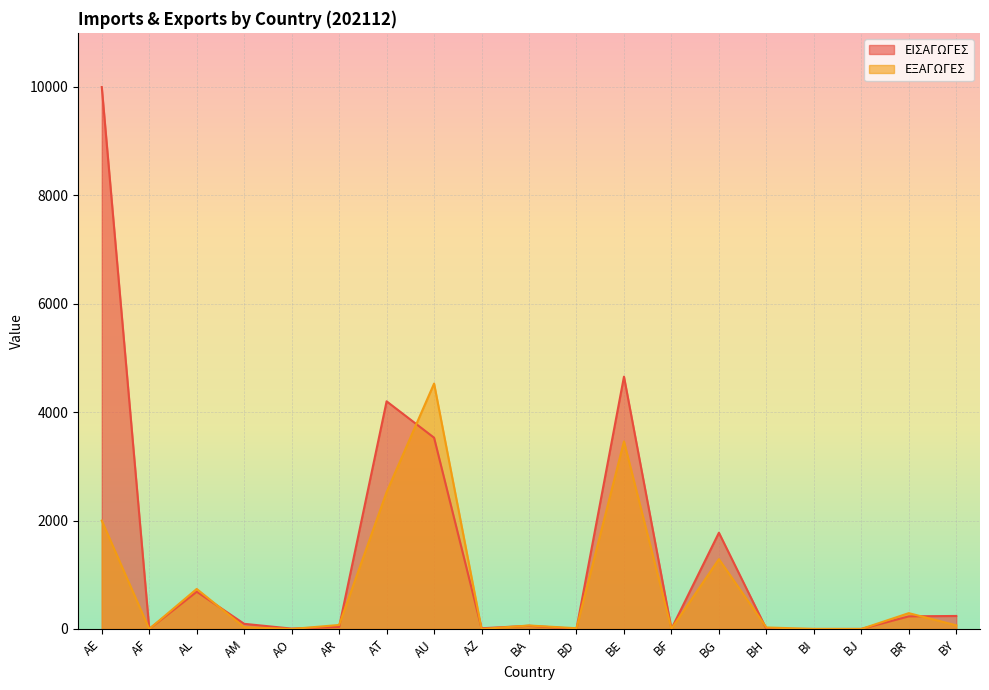

What is the label of the 8th point from the right?

BE